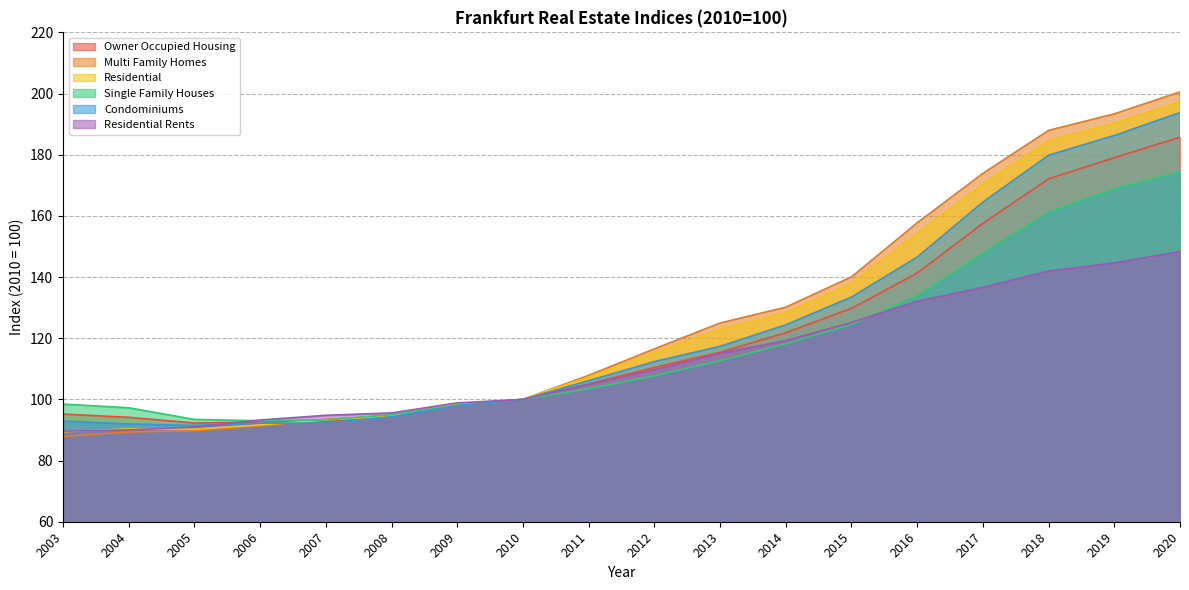

True or false: Multi Family Homes has a value of 200.5 at 2020.

True